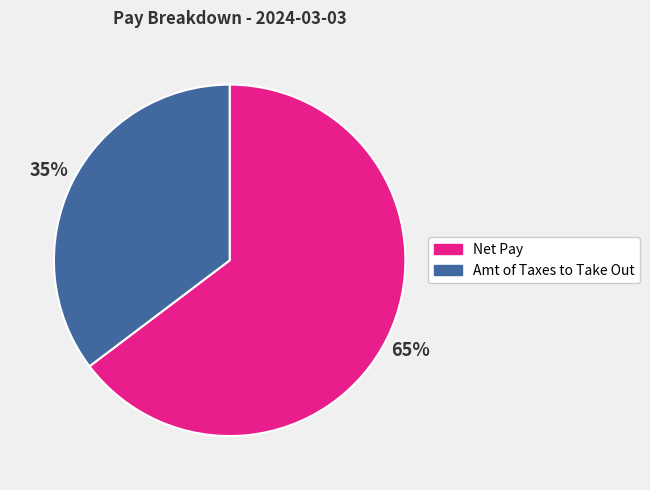

Does Net Pay represent more than half of the total?

Yes